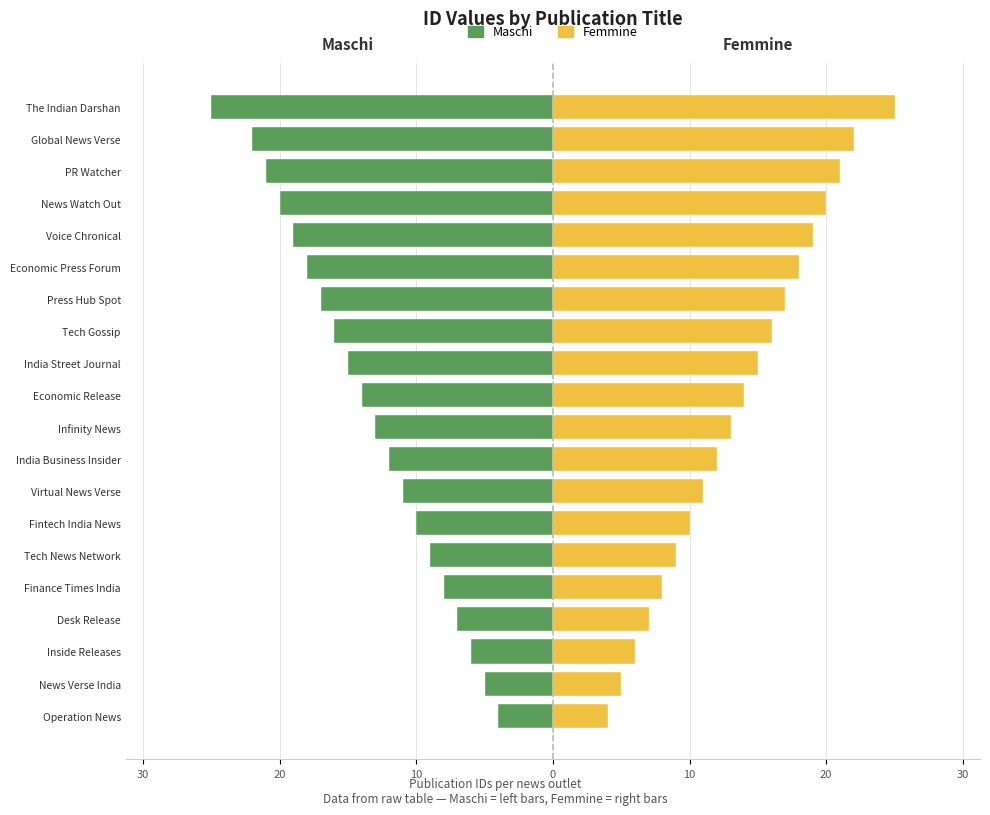

At how many categories does at least one series exceed -9?

20